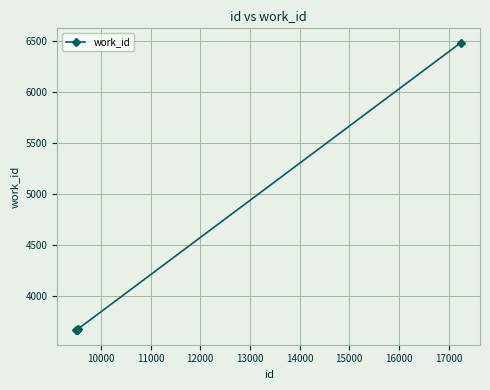

What is the maximum value shown in the chart?

6481